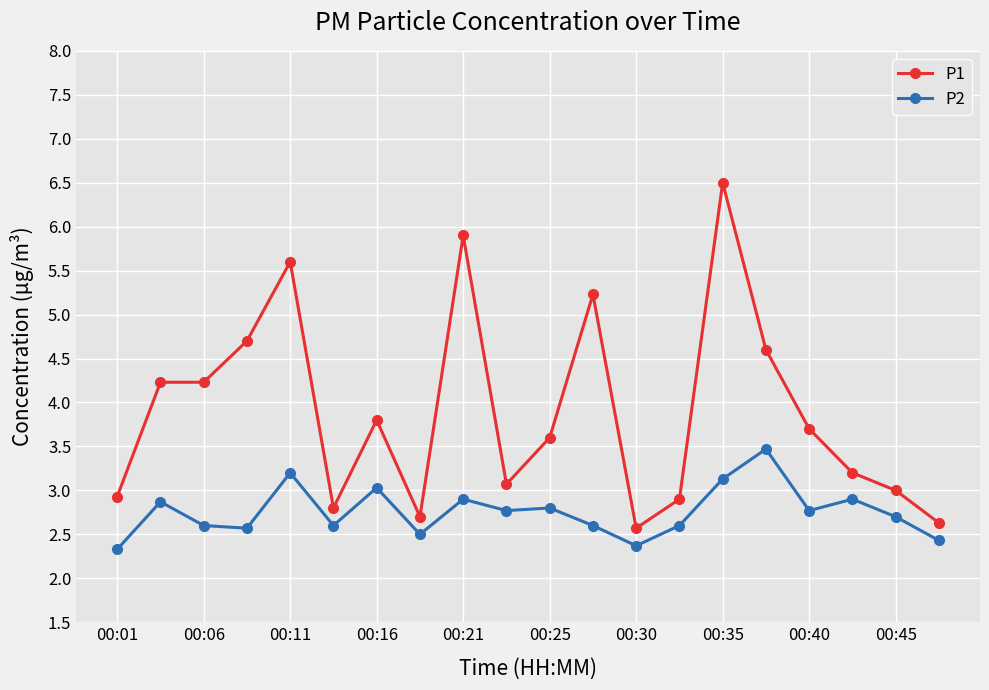

True or false: P2 has more than 0 interior local peaks.

True